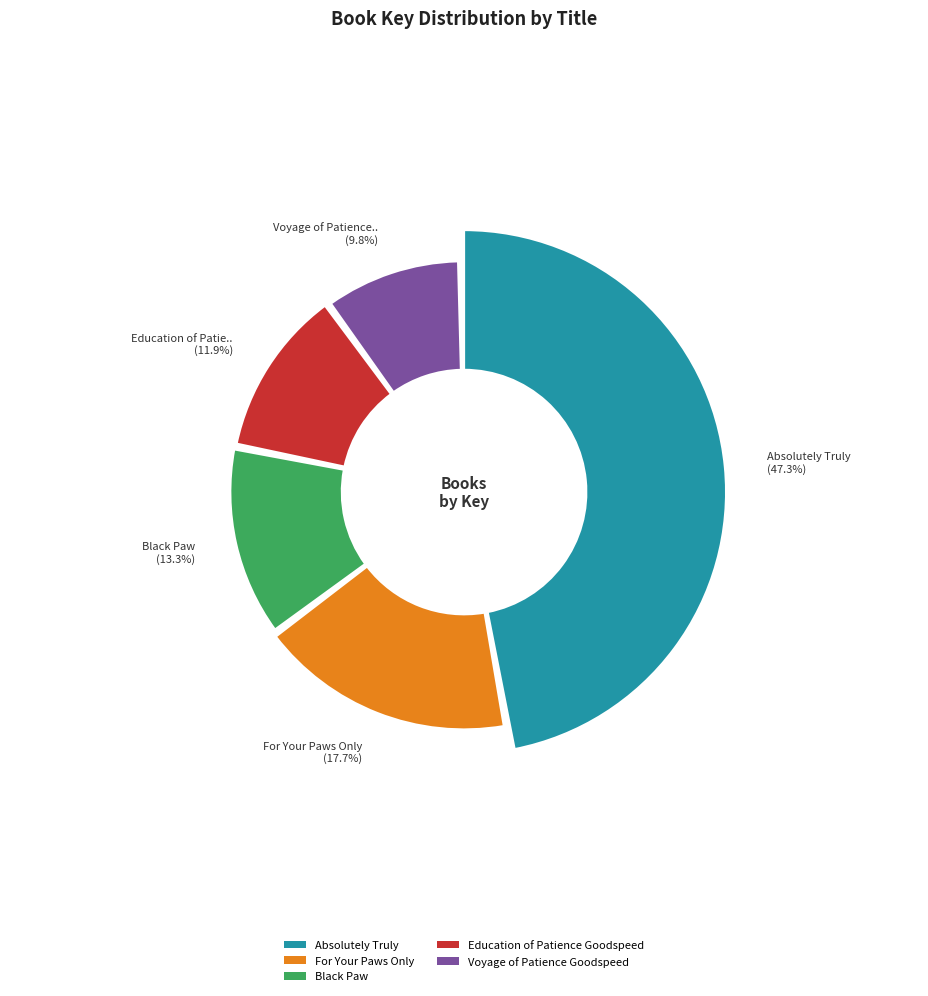

Does Black Paw account for over 50% of the chart?

No